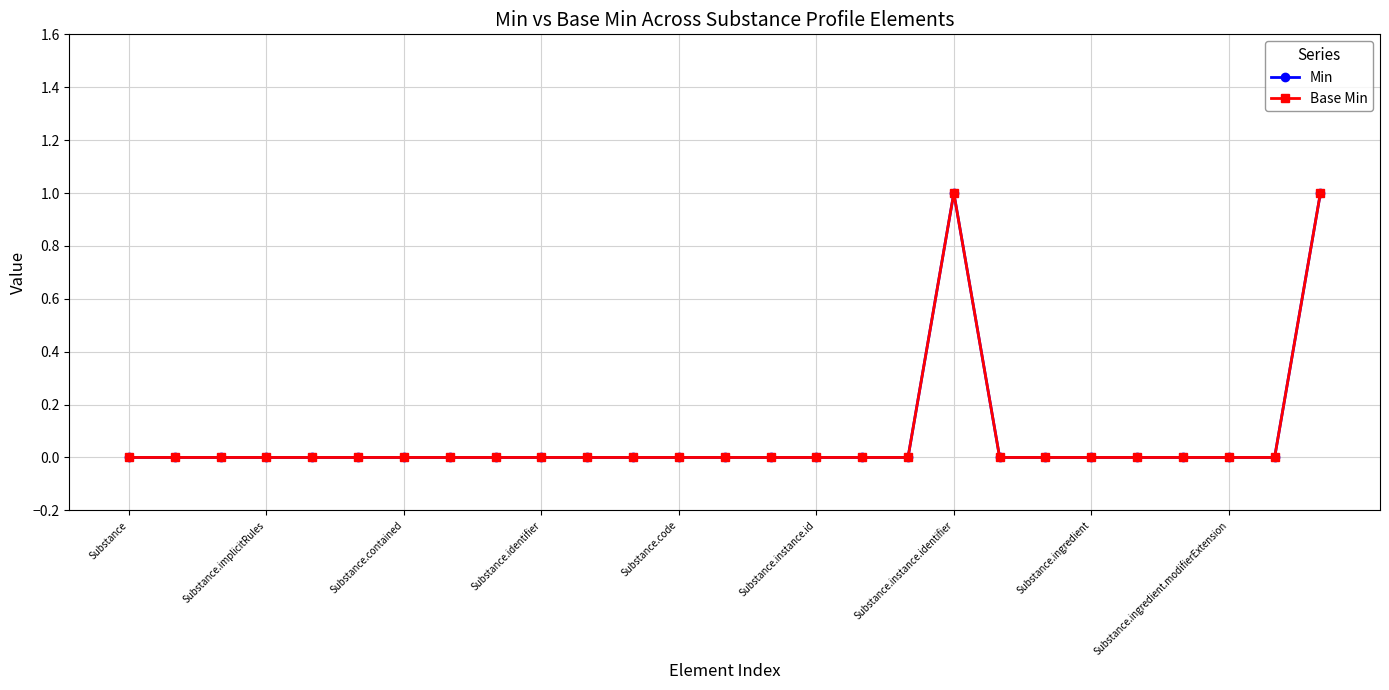

At which category is the sum across all series the highest?

Substance.instance.identifier